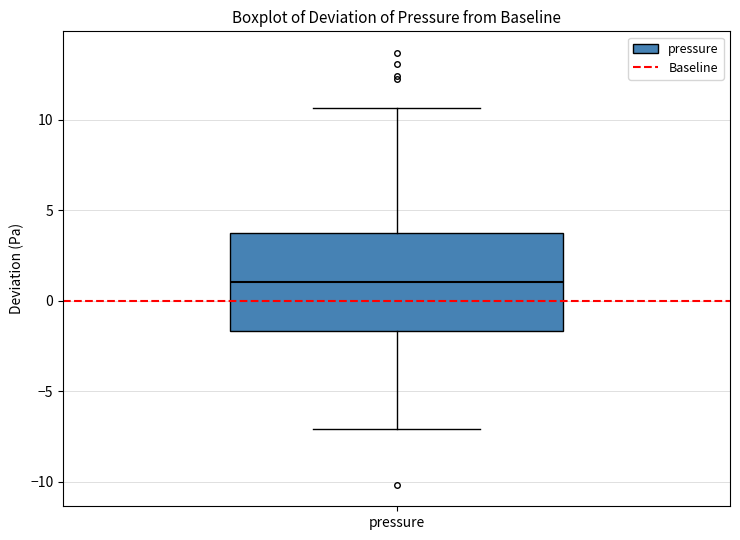

Read this box plot against the y-axis: the position of the median line, the range covered by the box, and the ends of both whiskers. The values are not printed on the chart, so give them approximately, as read against the axis.

median 1.0, box -1.5 to 3.5, whiskers -7.0 to 10.5